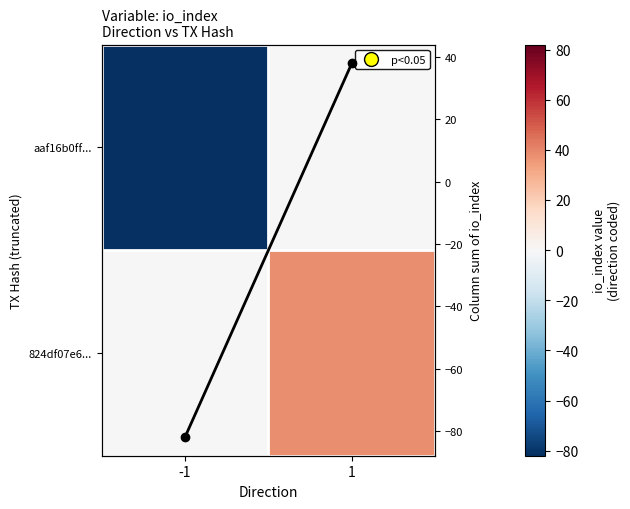

What is the approximate value of Column sum at 1?

38